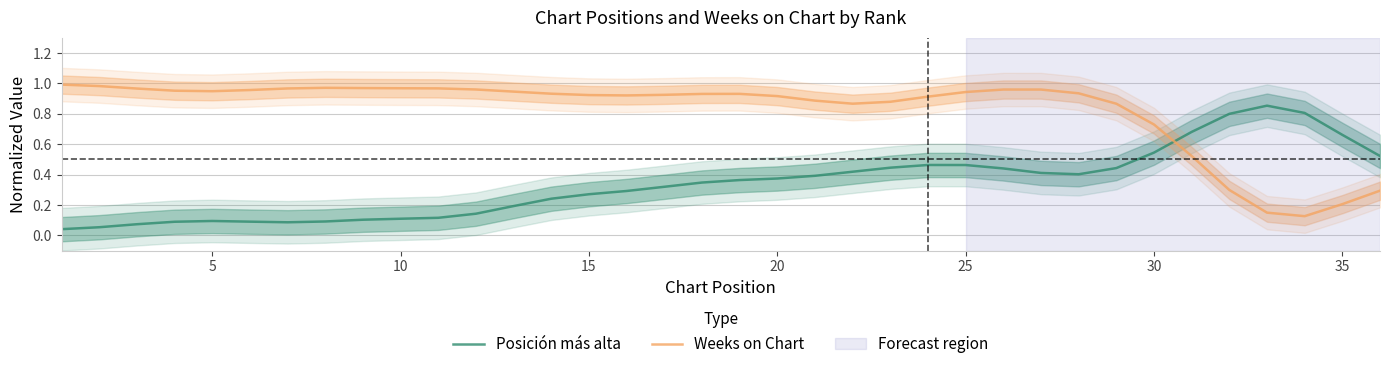

True or false: Weeks on Chart has more than 1 points higher than both neighbors.

True